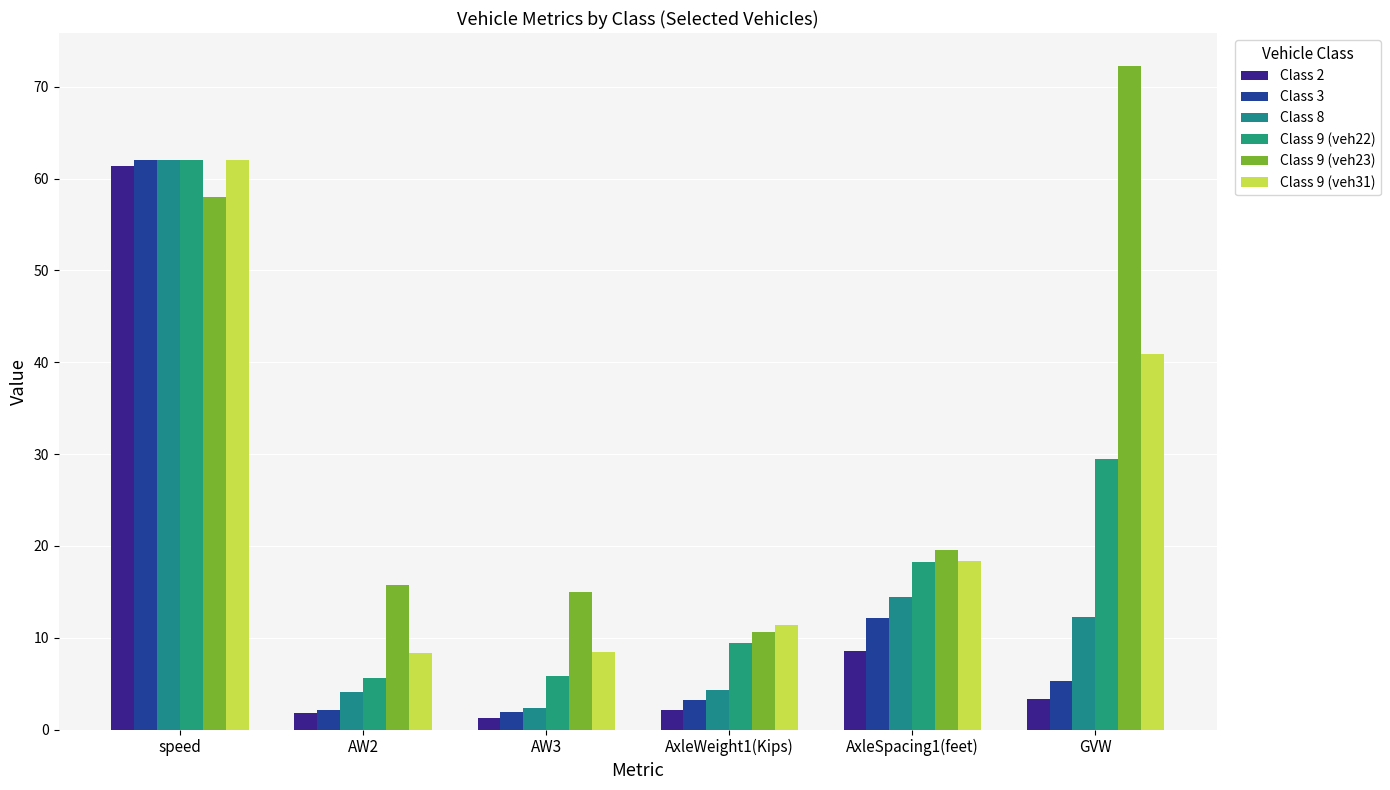

How many bars are there in each group?

6